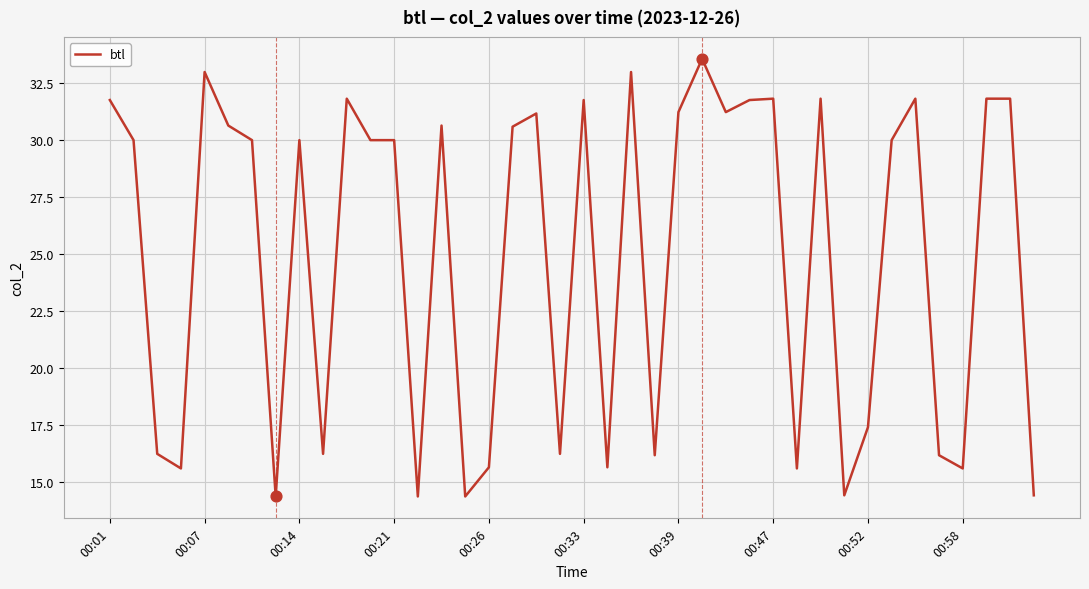

What is the minimum value shown in the chart?

14.4